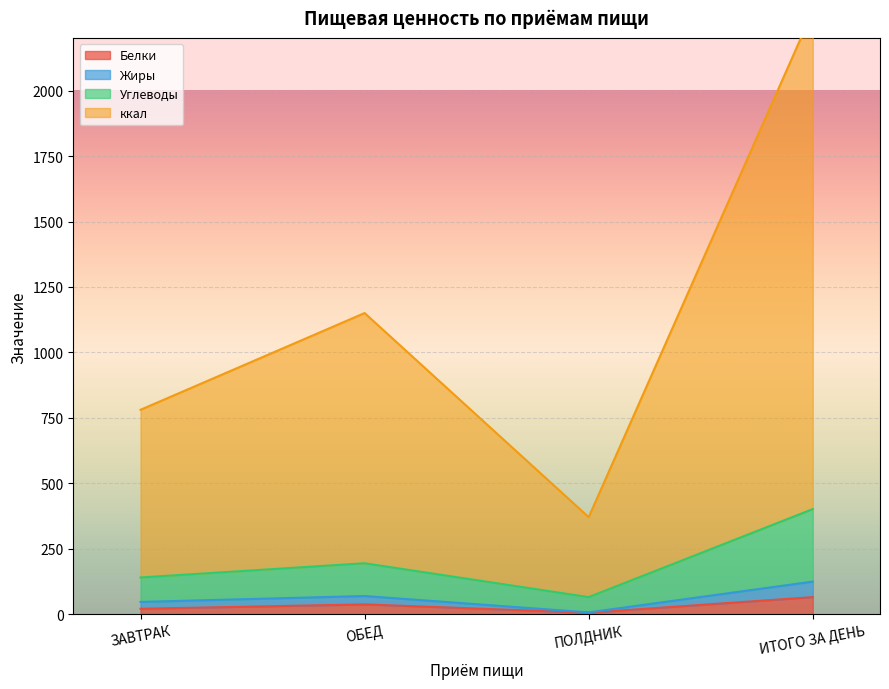

Which series has the largest range (max minus min)?

ккал